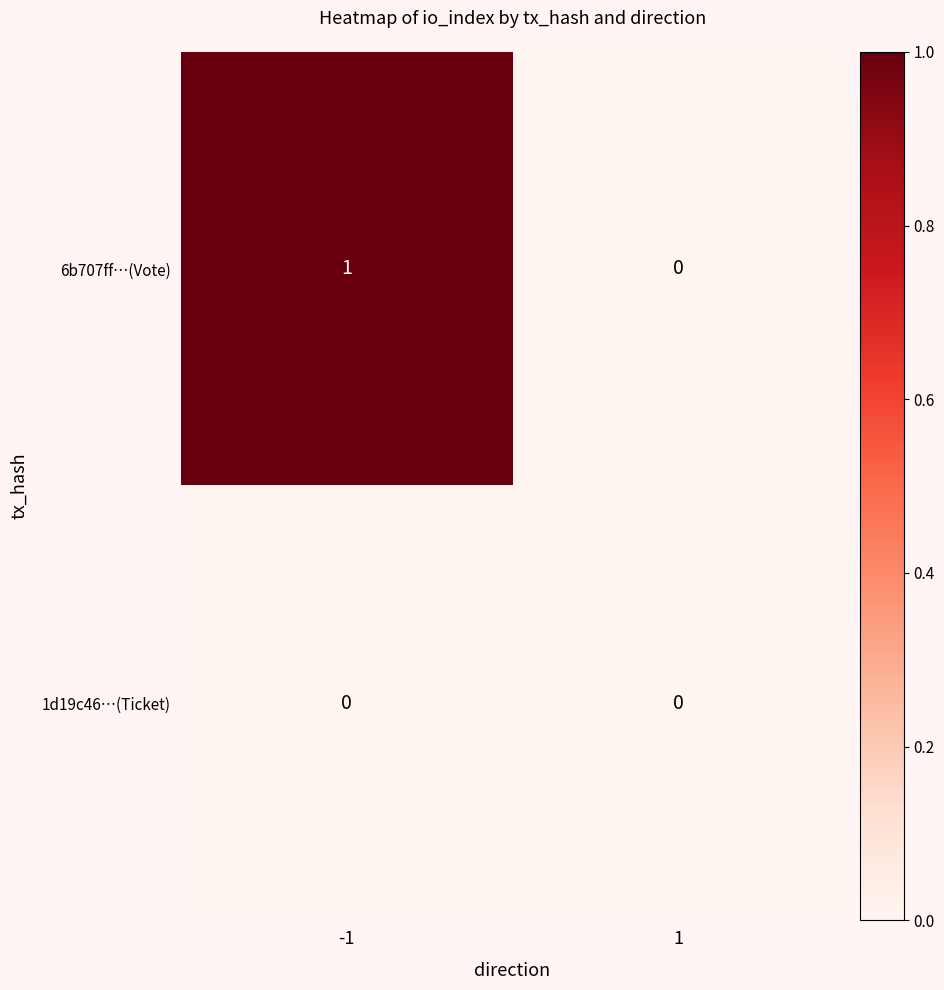

Rank the series by their maximum value, from highest to lowest.

6b707ff…(Vote), 1d19c46…(Ticket)